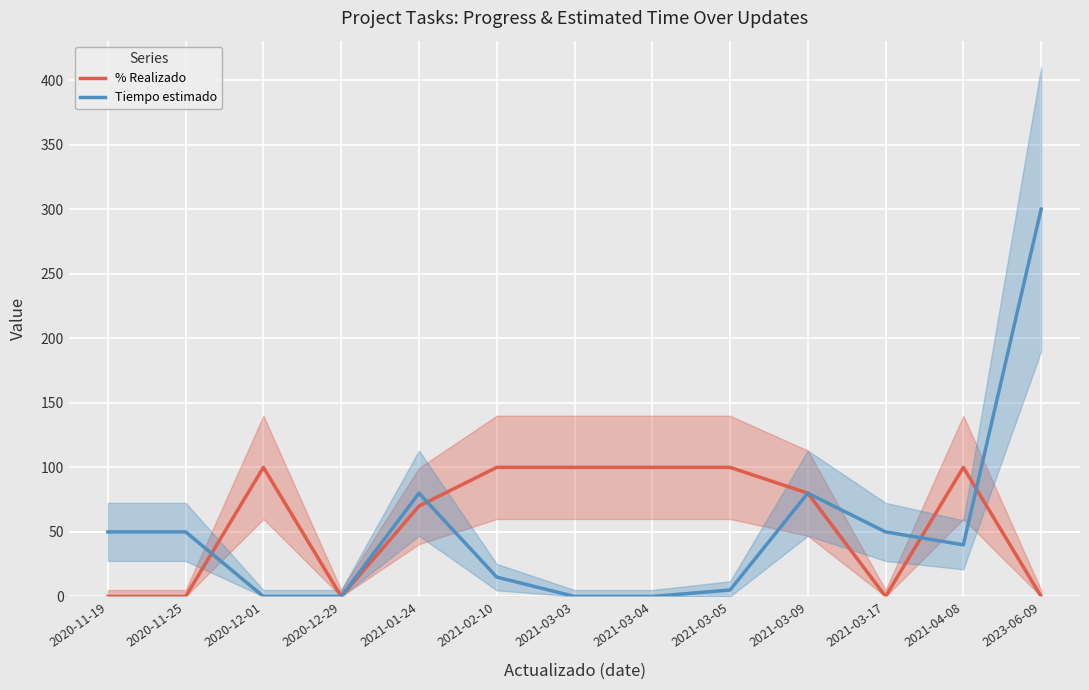

What is the sum of the Tiempo estimado values at 2020-12-29 and 2023-06-09?

300